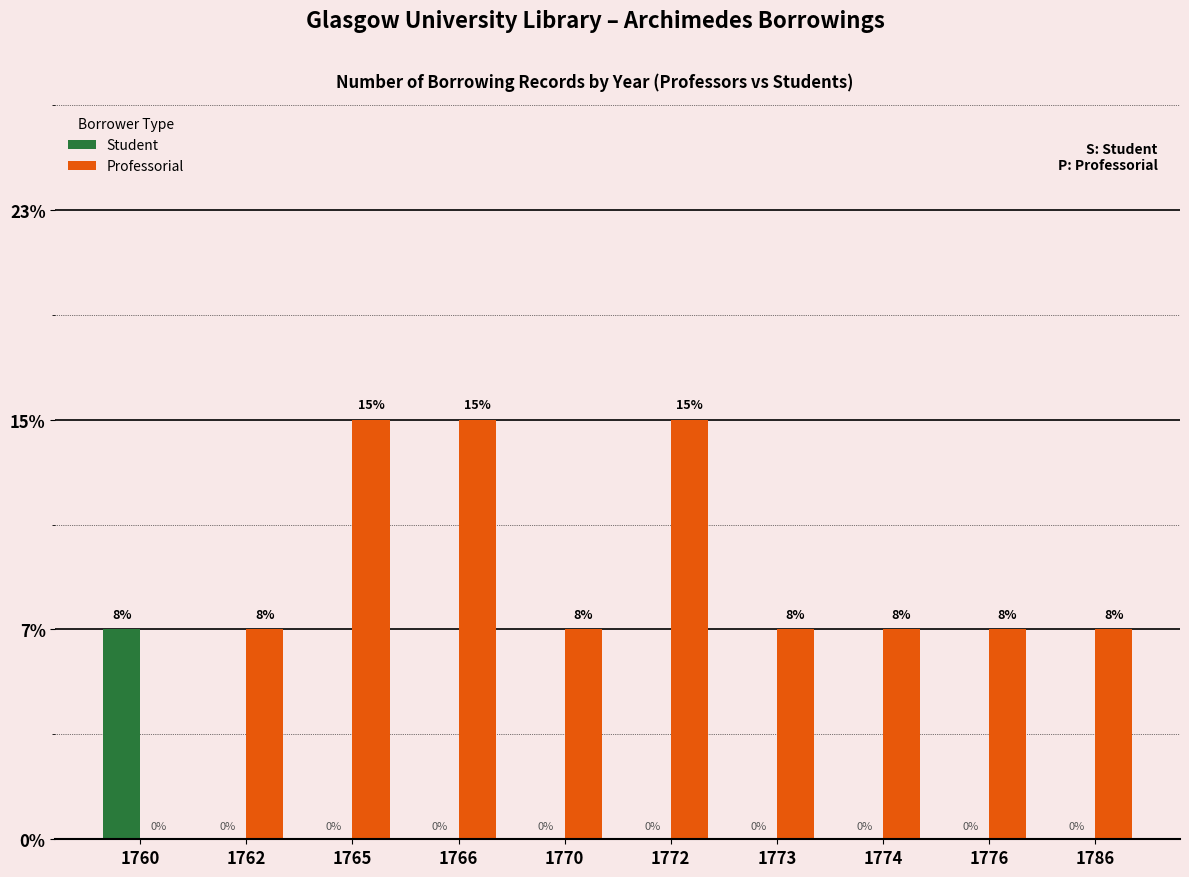

At which label is Professorial closest to 1?

1762